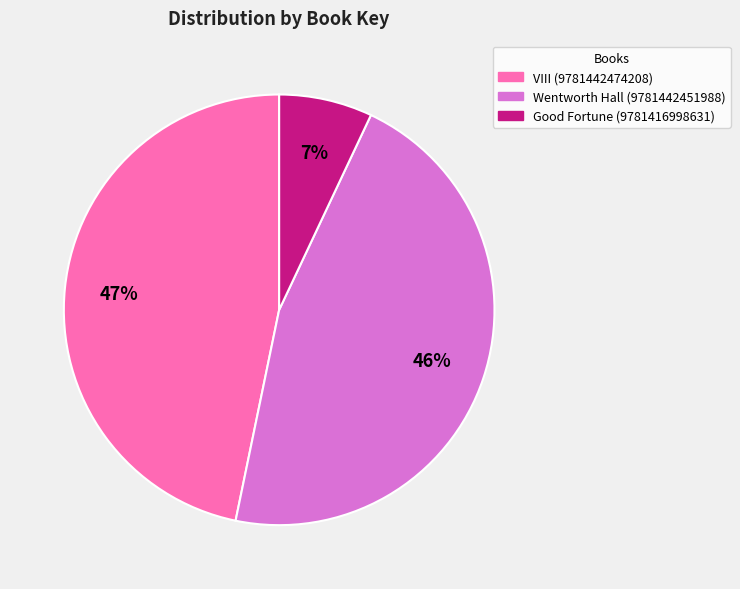

What is the largest slice in the pie chart?

VIII (9781442474208)